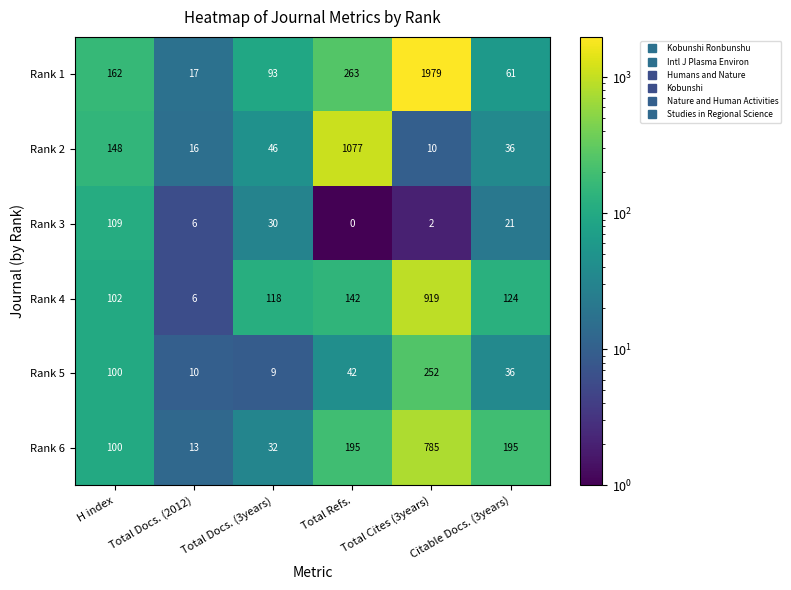

Which series has the largest total across all categories?

Rank 1